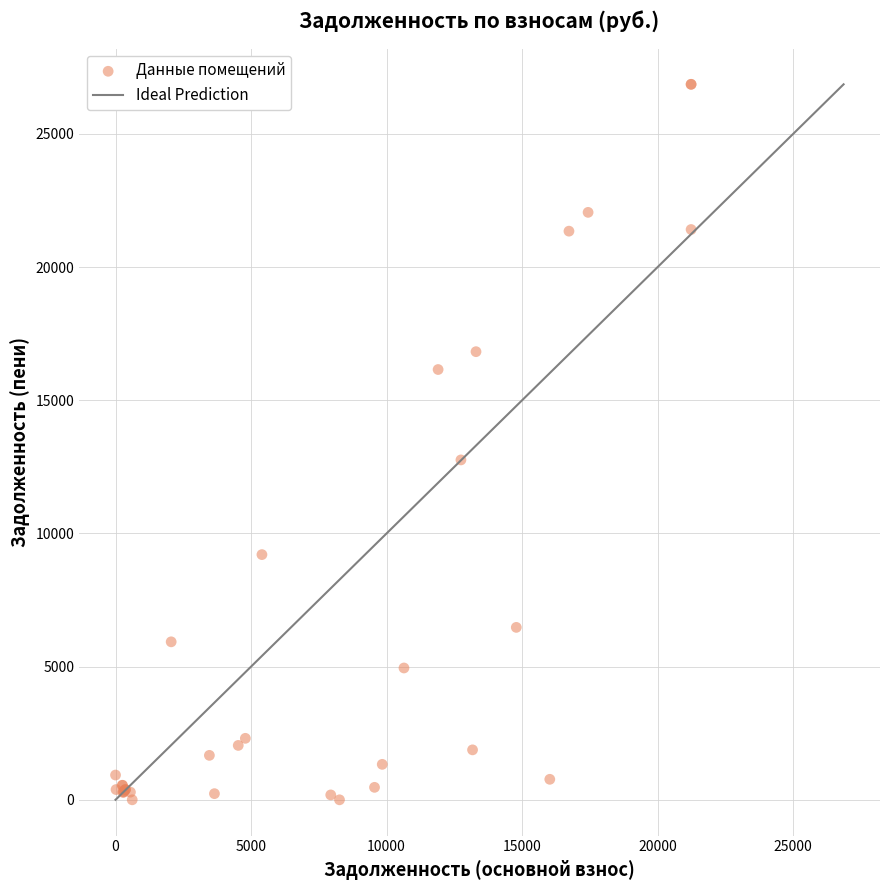

What Y value in the scatter plot is closest to 13432?

12761.6